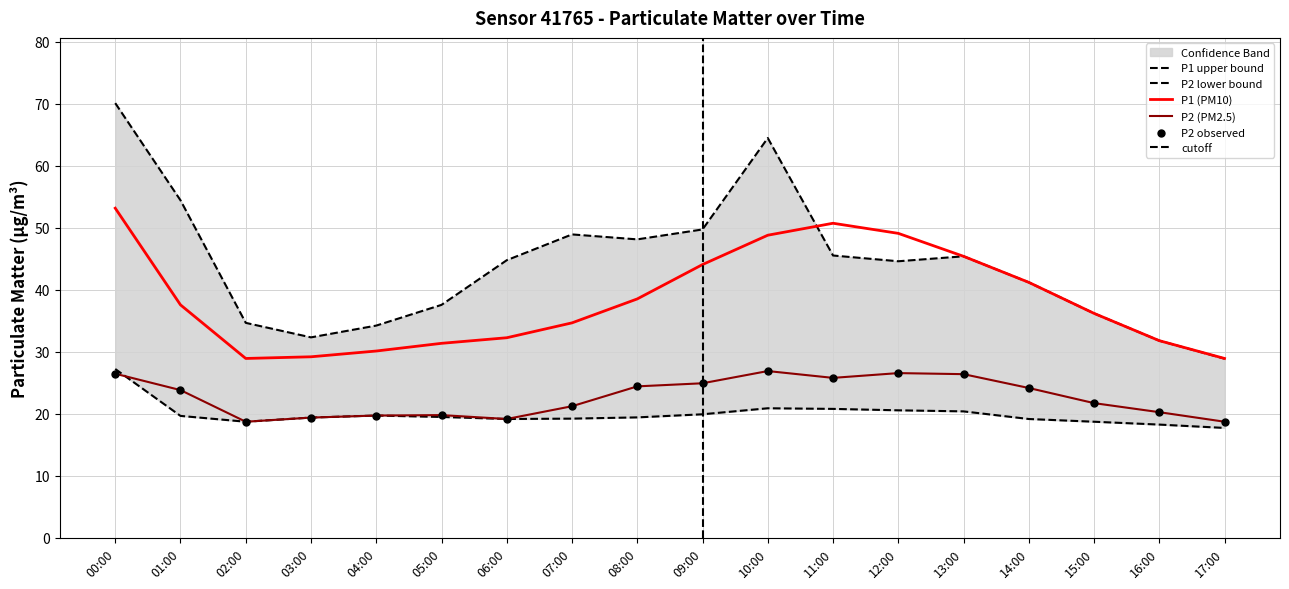

At how many categories does at least one series exceed 35?

10